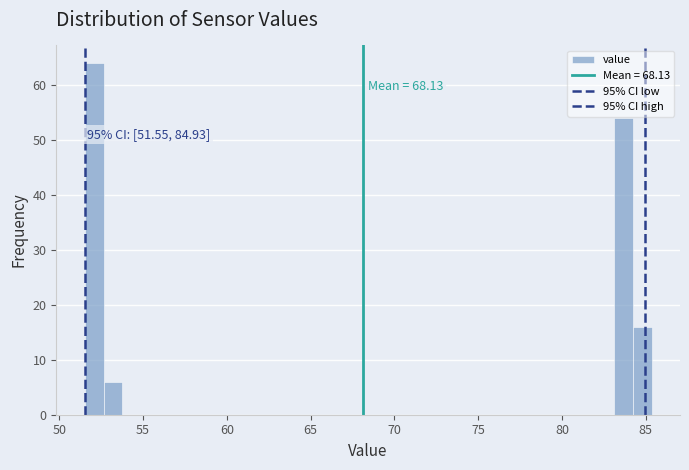

Around what value on the x-axis is the tallest bar? Give the approximate position of its centre, as read against the axis.

52.0